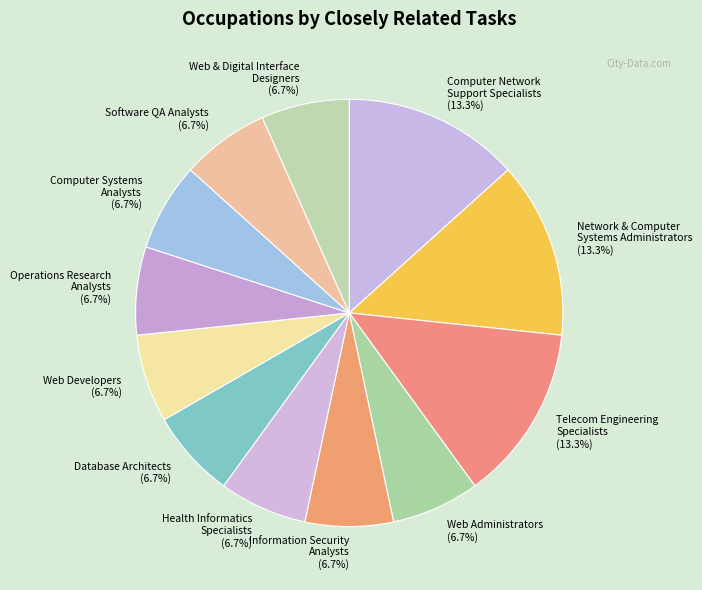

To the nearest percent, what is the difference between the largest and smallest slice percentages?

7%